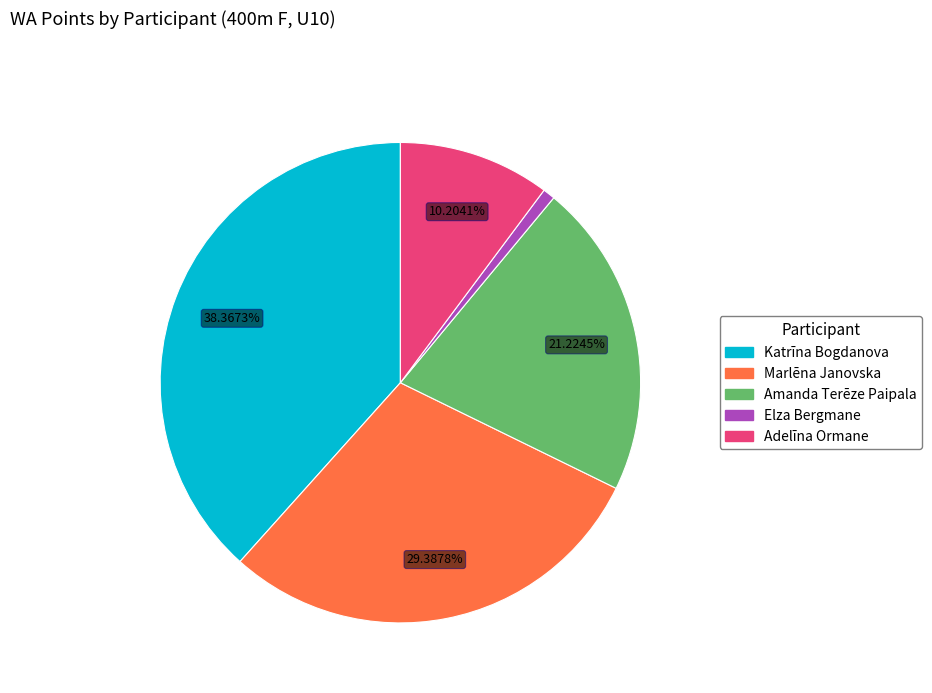

The Amanda Terēze Paipala slice represents 12% of the pie. True or false?

False